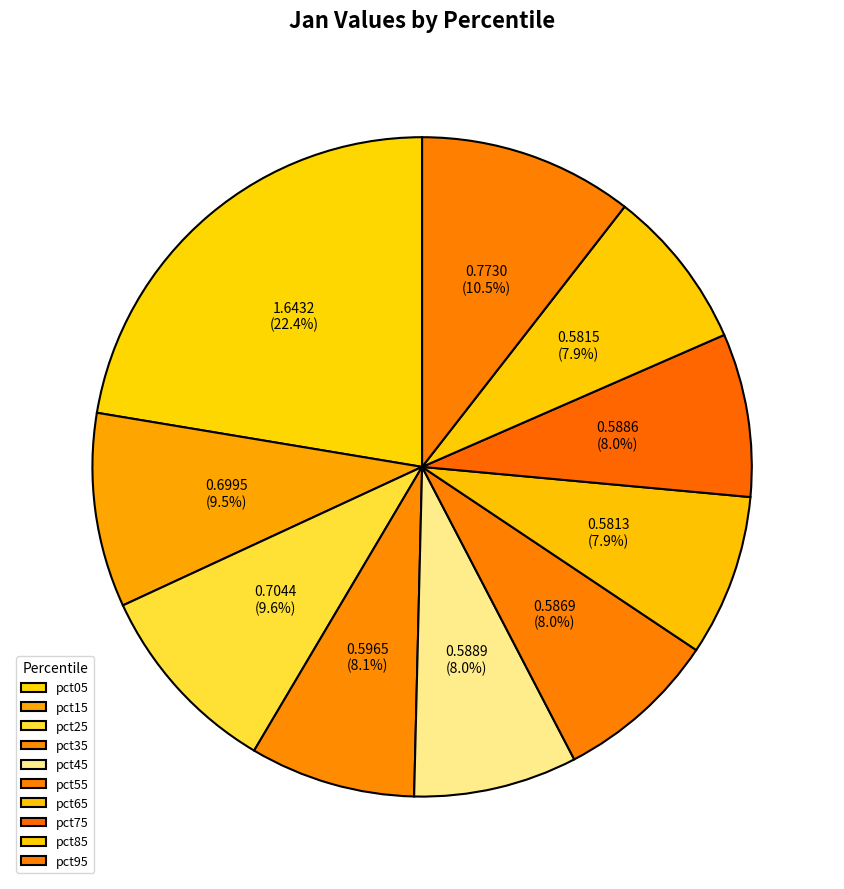

To the nearest percent, what is the difference between the largest and smallest slice percentages?

14%